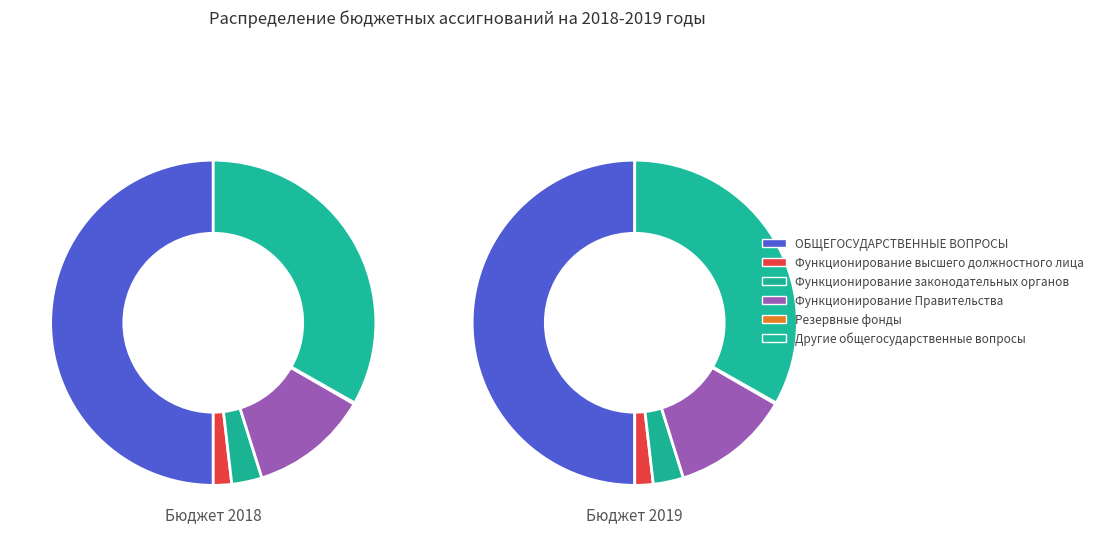

Which slice is the smallest?

Резервные фонды